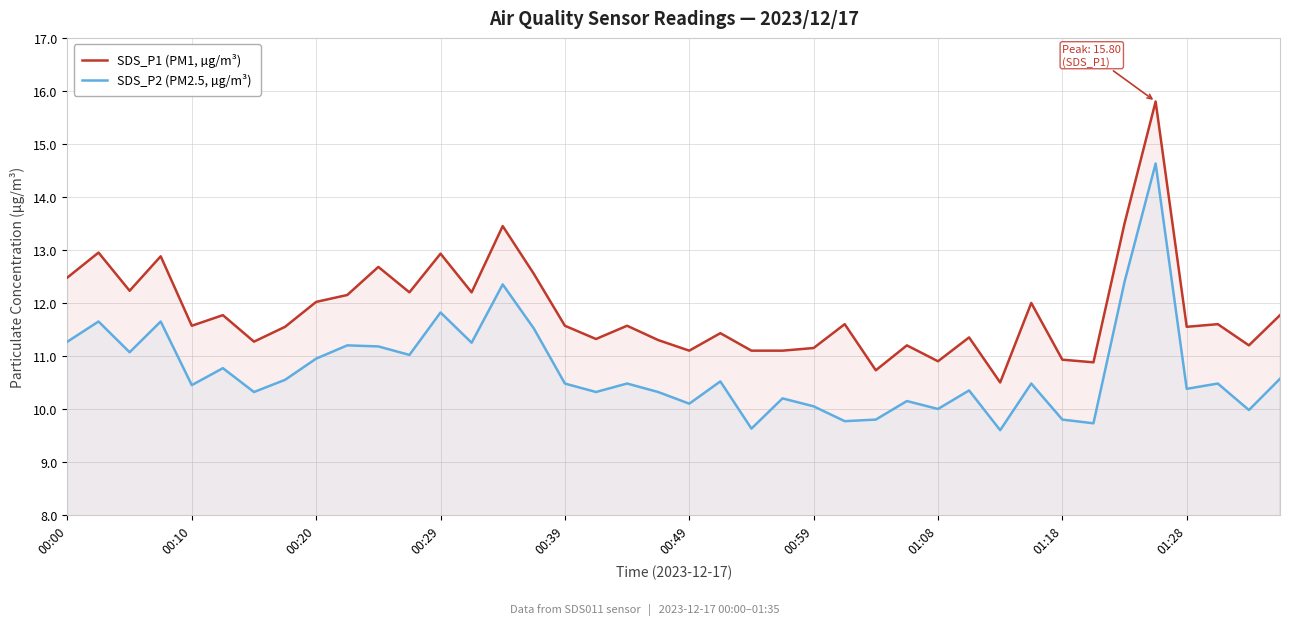

Does the chart display data point markers on the line(s)?

No